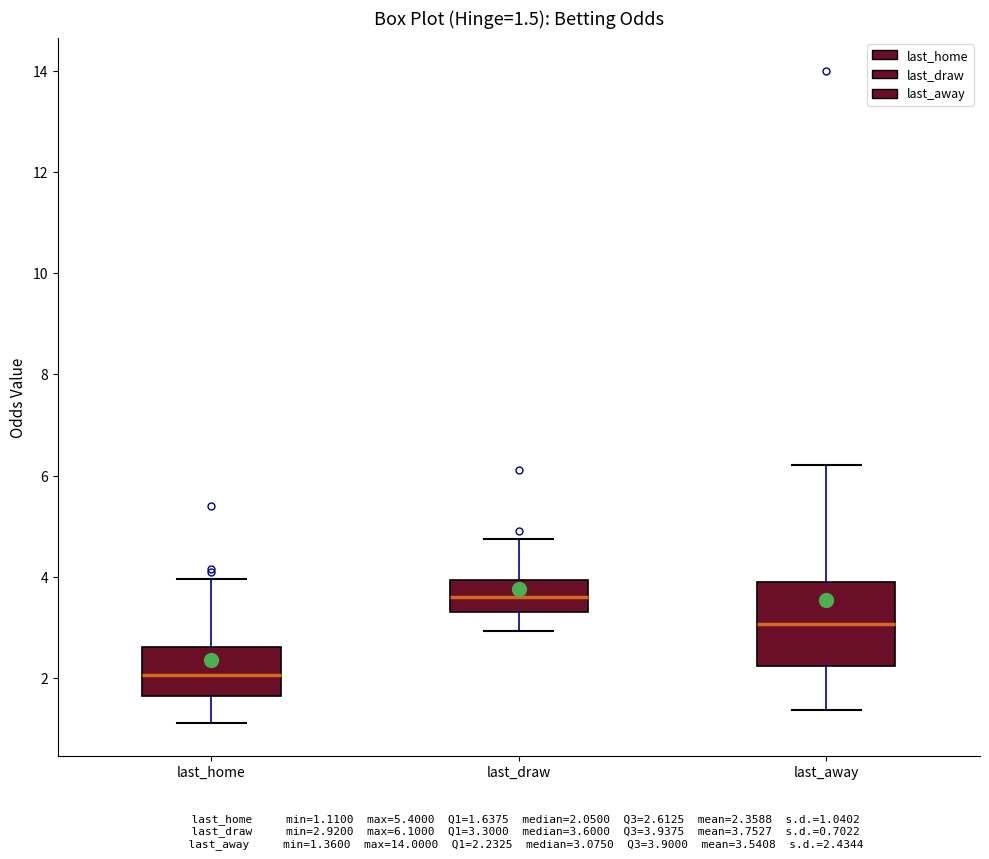

Comparing the boxes themselves (not the whiskers), which one is the tallest?

last_away